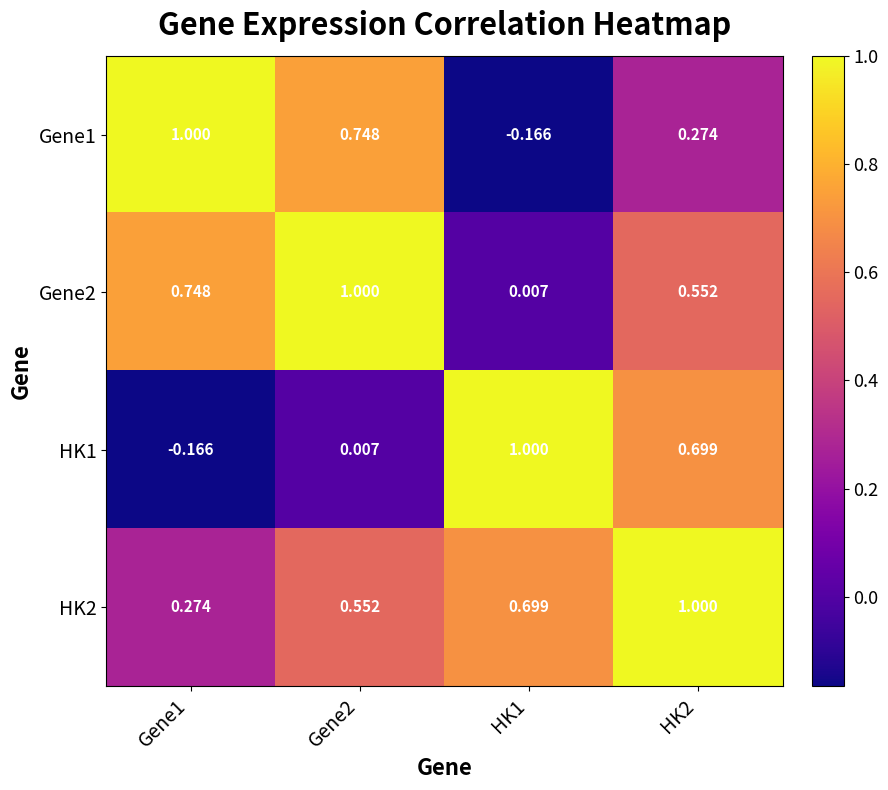

Is the value of Gene2 at HK1 greater than the value of HK2 at Gene1?

No